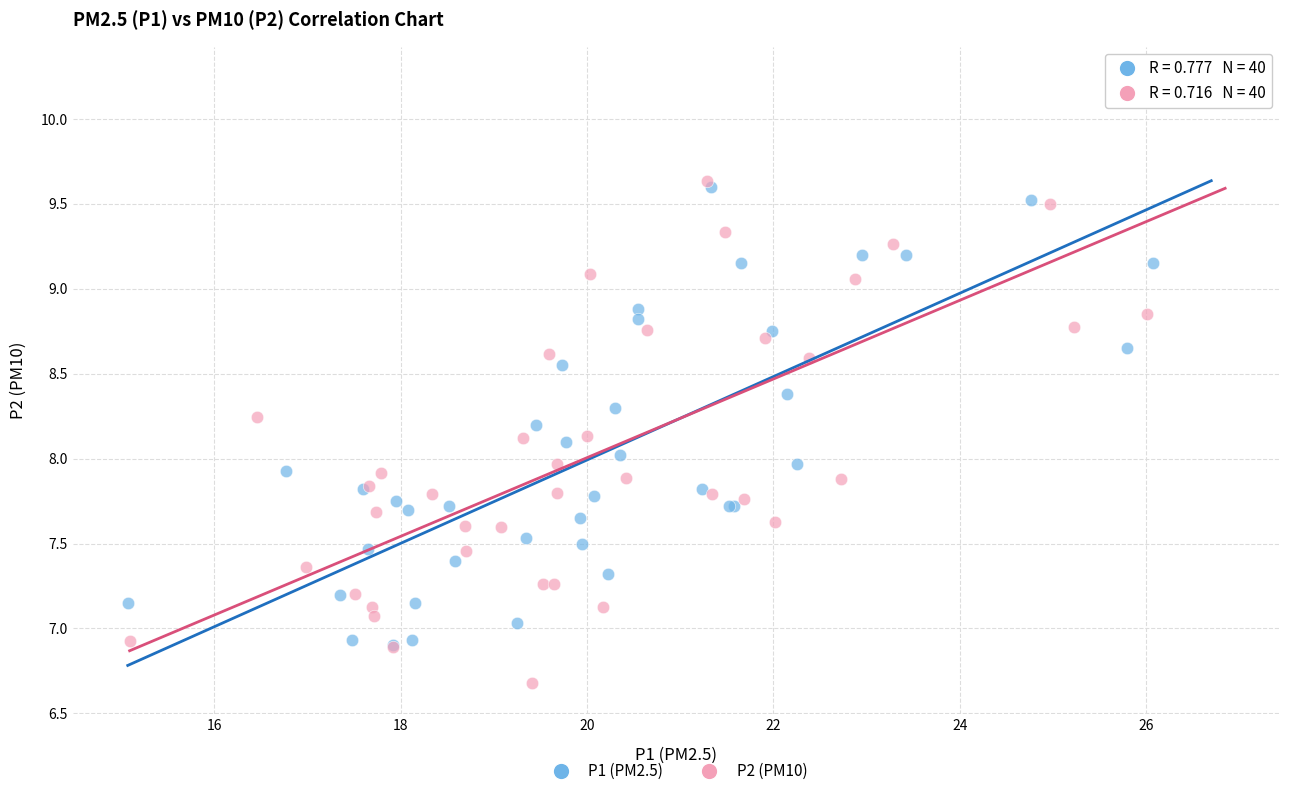

What are all the series names shown in the legend?

P1 (PM2.5), P2 (PM10)